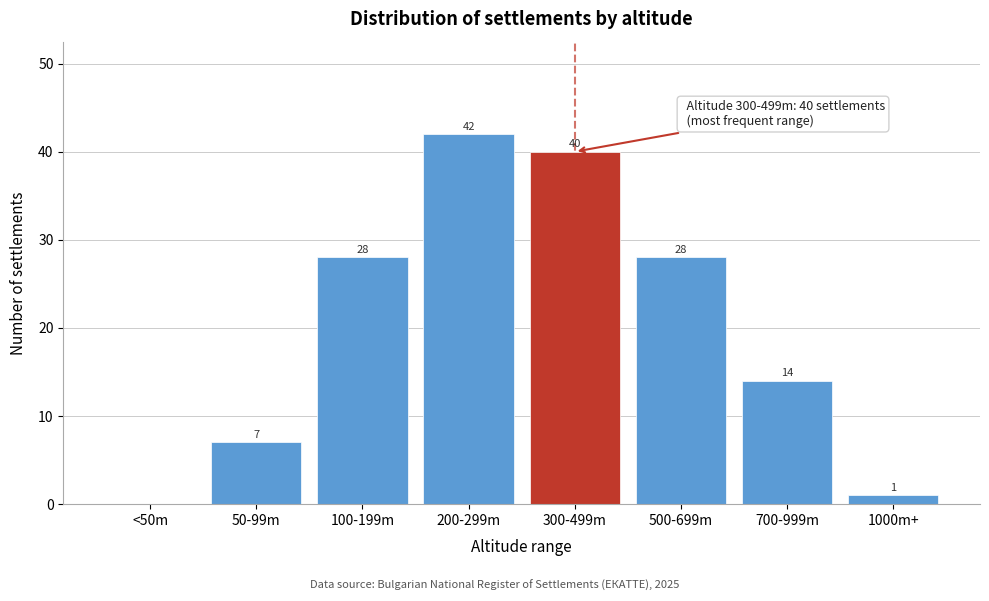

Reading left to right, extract all data points from this chart.

<50m=0	50-99m=7	100-199m=28	200-299m=42	300-499m=40	500-699m=28	700-999m=14	1000m+=1